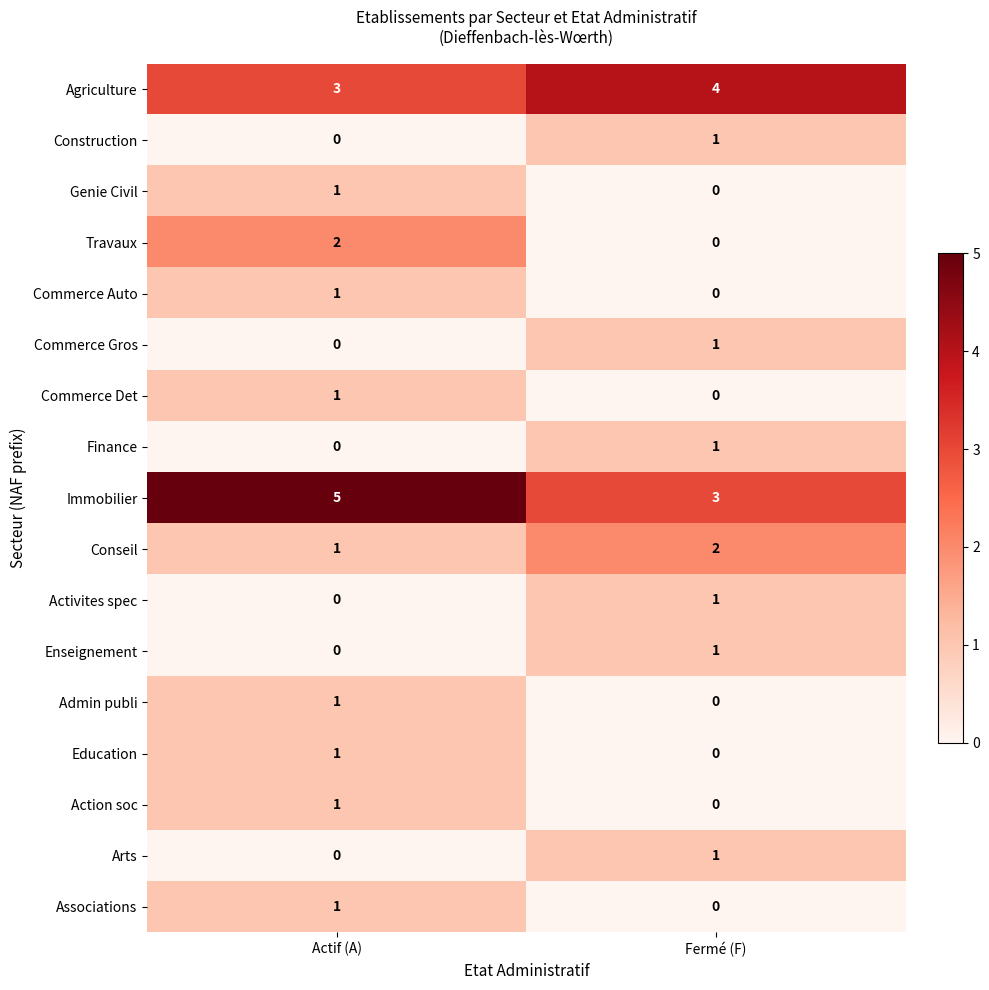

What is the sum of the Immobilier values at Actif (A) and Fermé (F)?

8